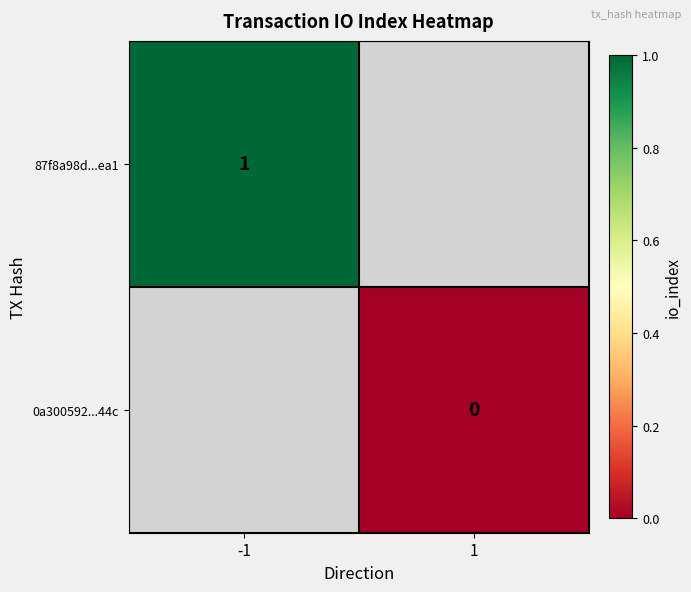

Count the number of data series in this chart.

2